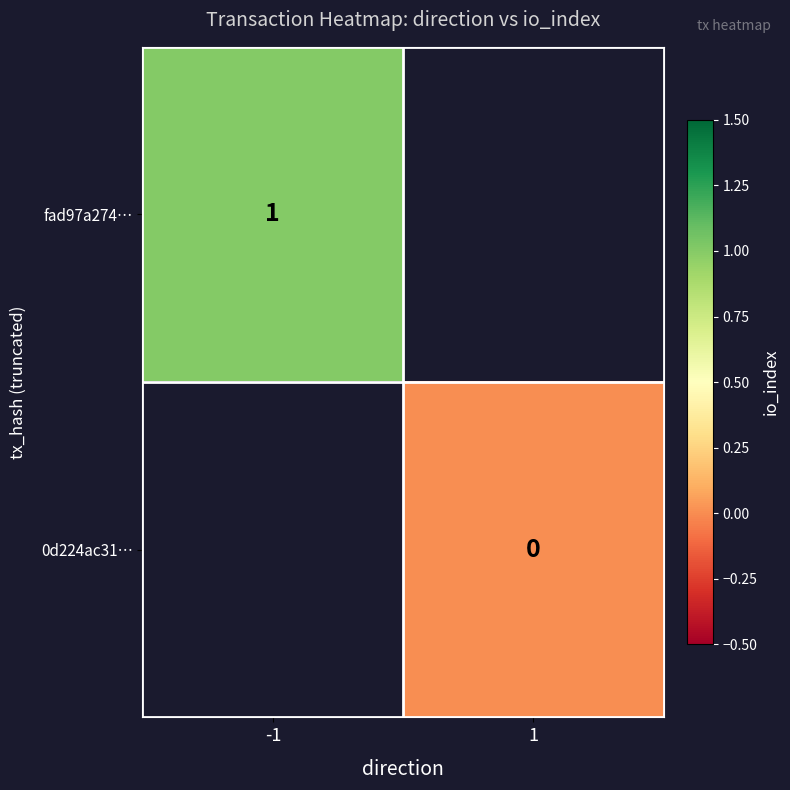

Which label corresponds to the largest value in the chart?

-1